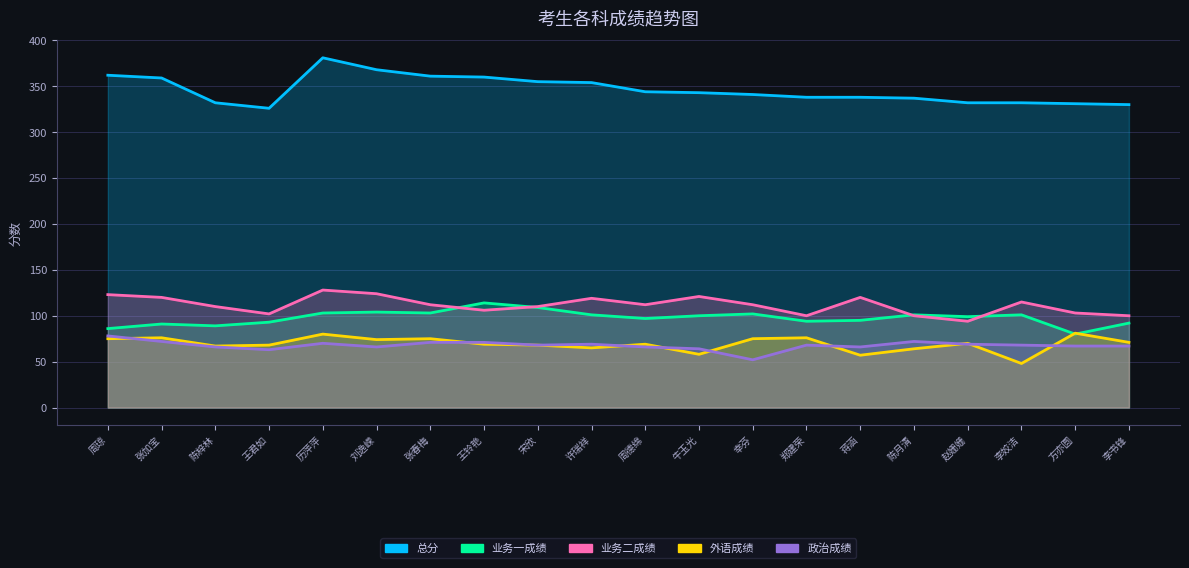

Read the 总分 value at 历萍萍.

381